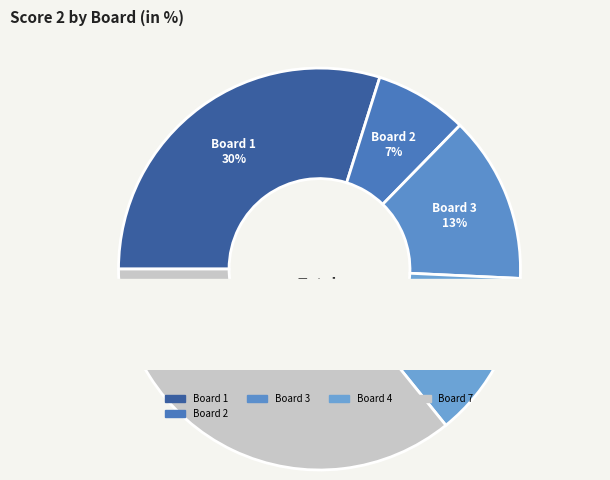

Which slice is the largest?

Board 7